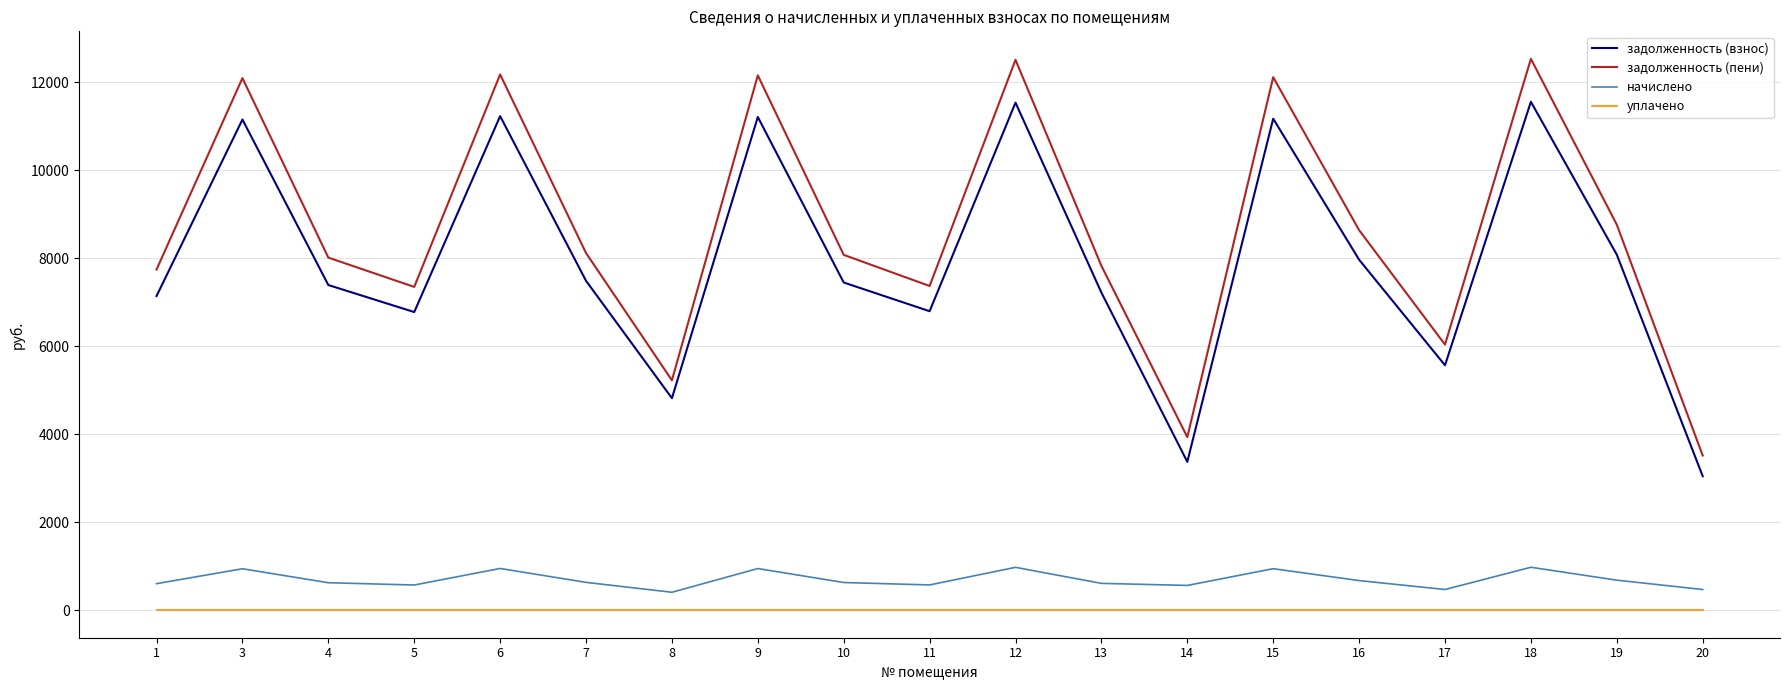

The value of начислено at 10 is 628.6. True or false?

True